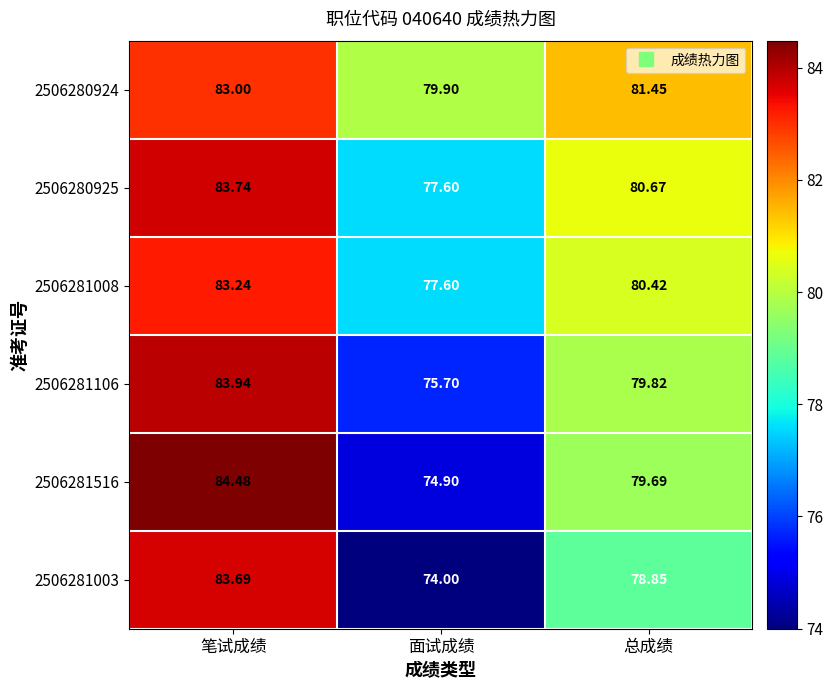

What is the spread (max minus min) of values at 总成绩?

2.6